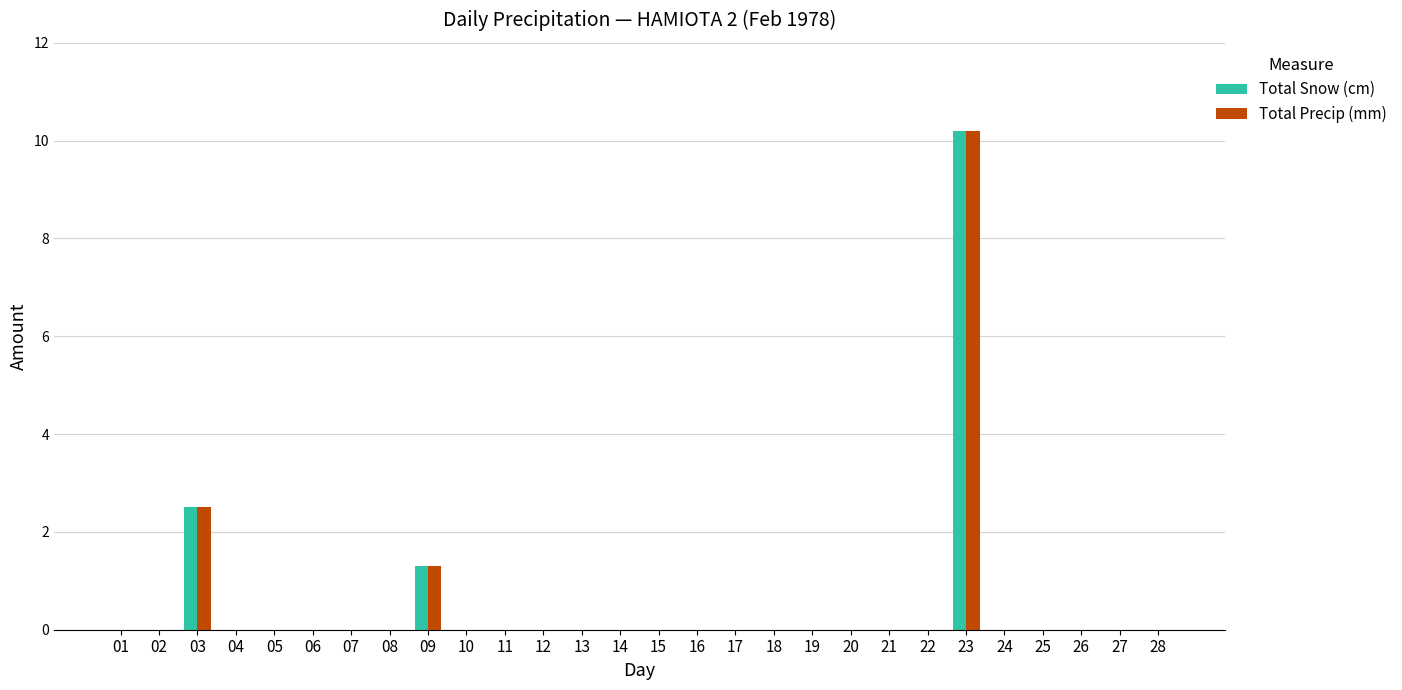

Are the bars horizontal?

No